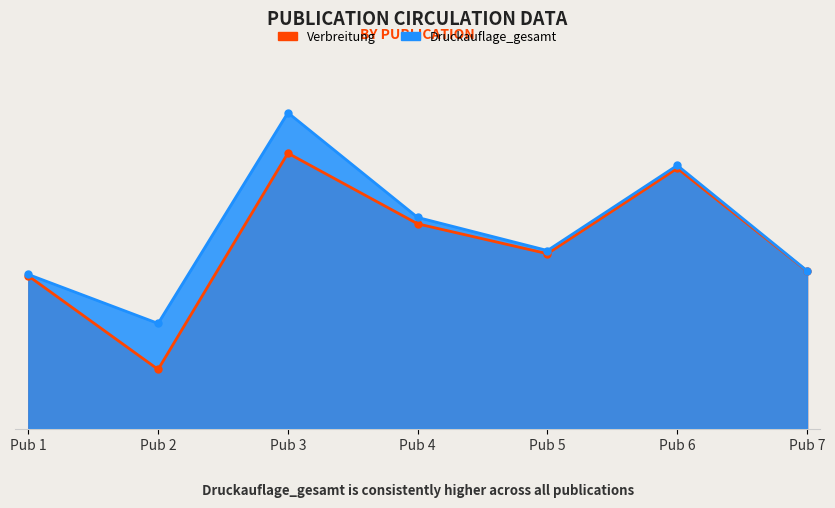

True or false: Druckauflage_gesamt has more than 1 interior local peaks.

True